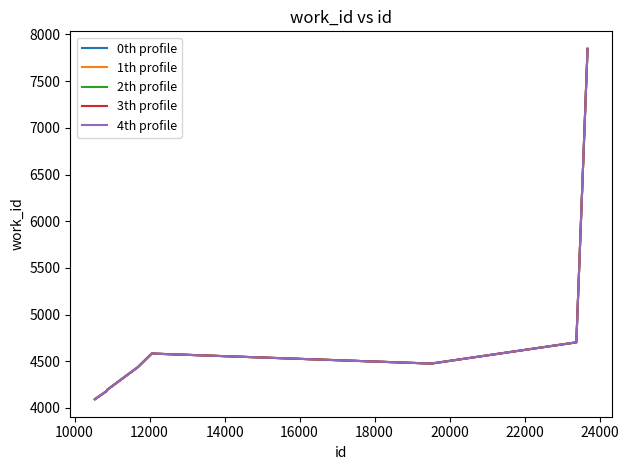

Rank the series by their maximum value, from lowest to highest.

0th profile, 1th profile, 2th profile, 3th profile, 4th profile